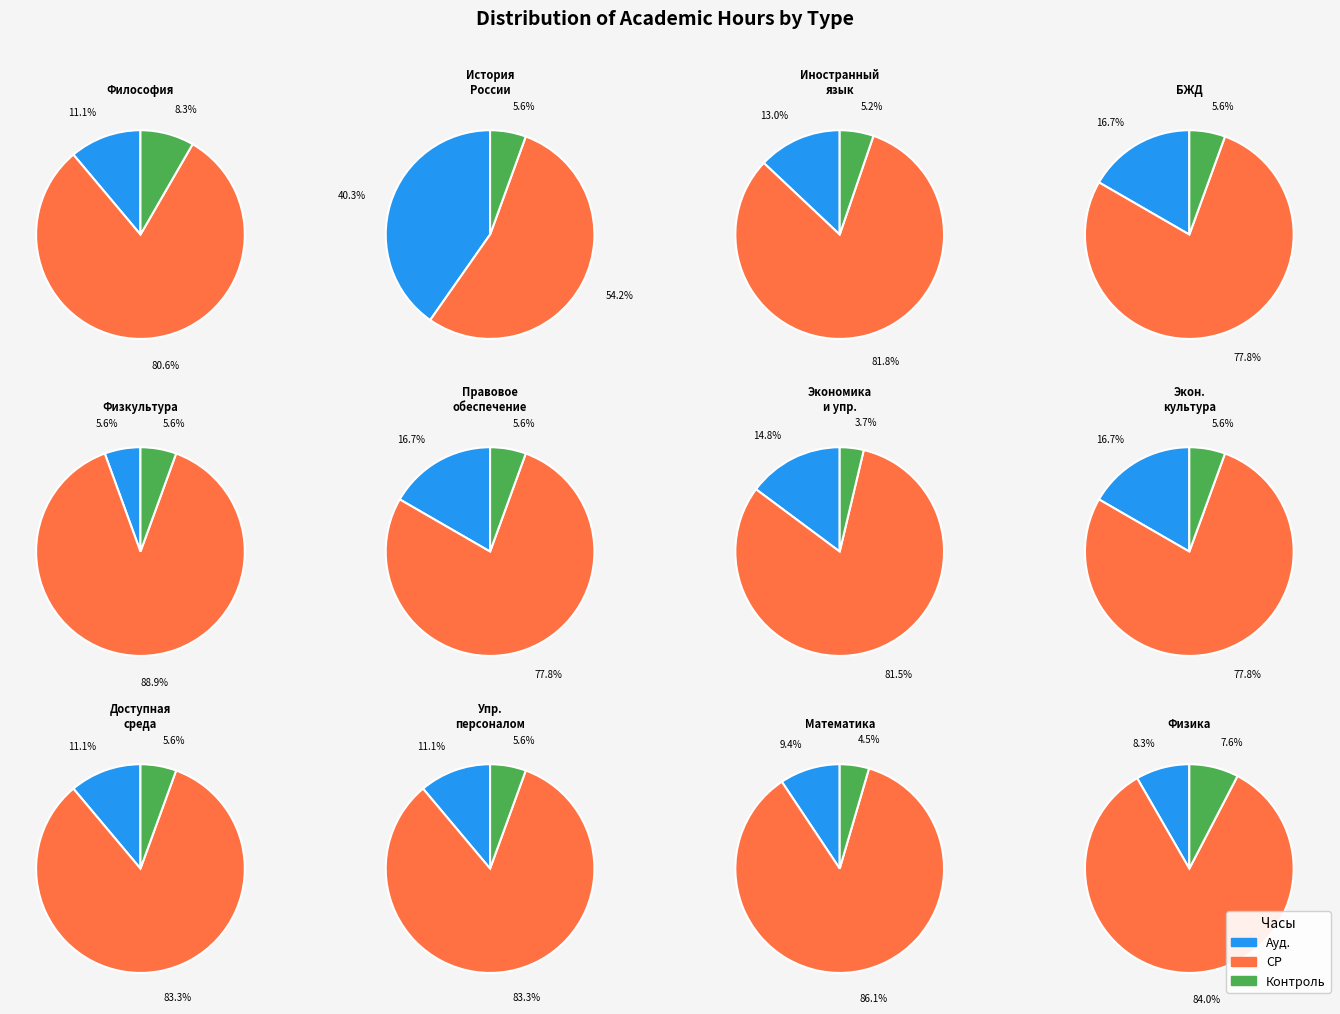

How many slices are in this pie chart?

36